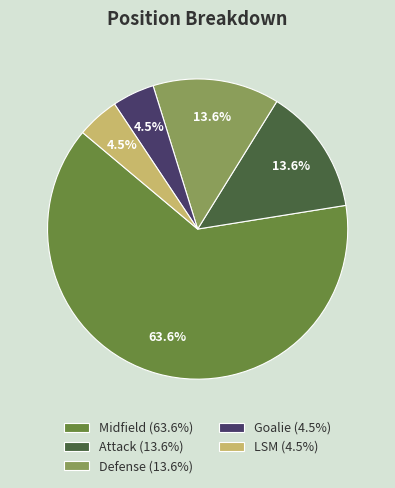

Which has a higher value, Attack or LSM?

Attack